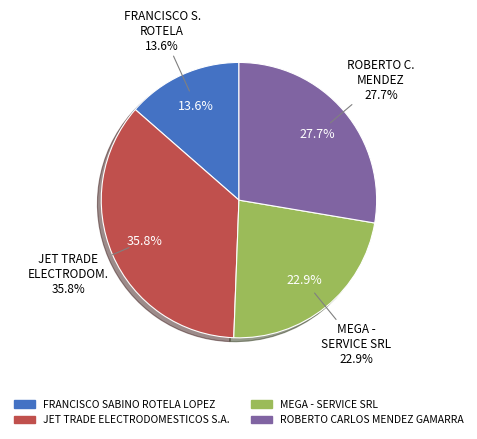

True or false: JET TRADE ELECTRODOMESTICOS S.A. accounts for 44% of the total.

False